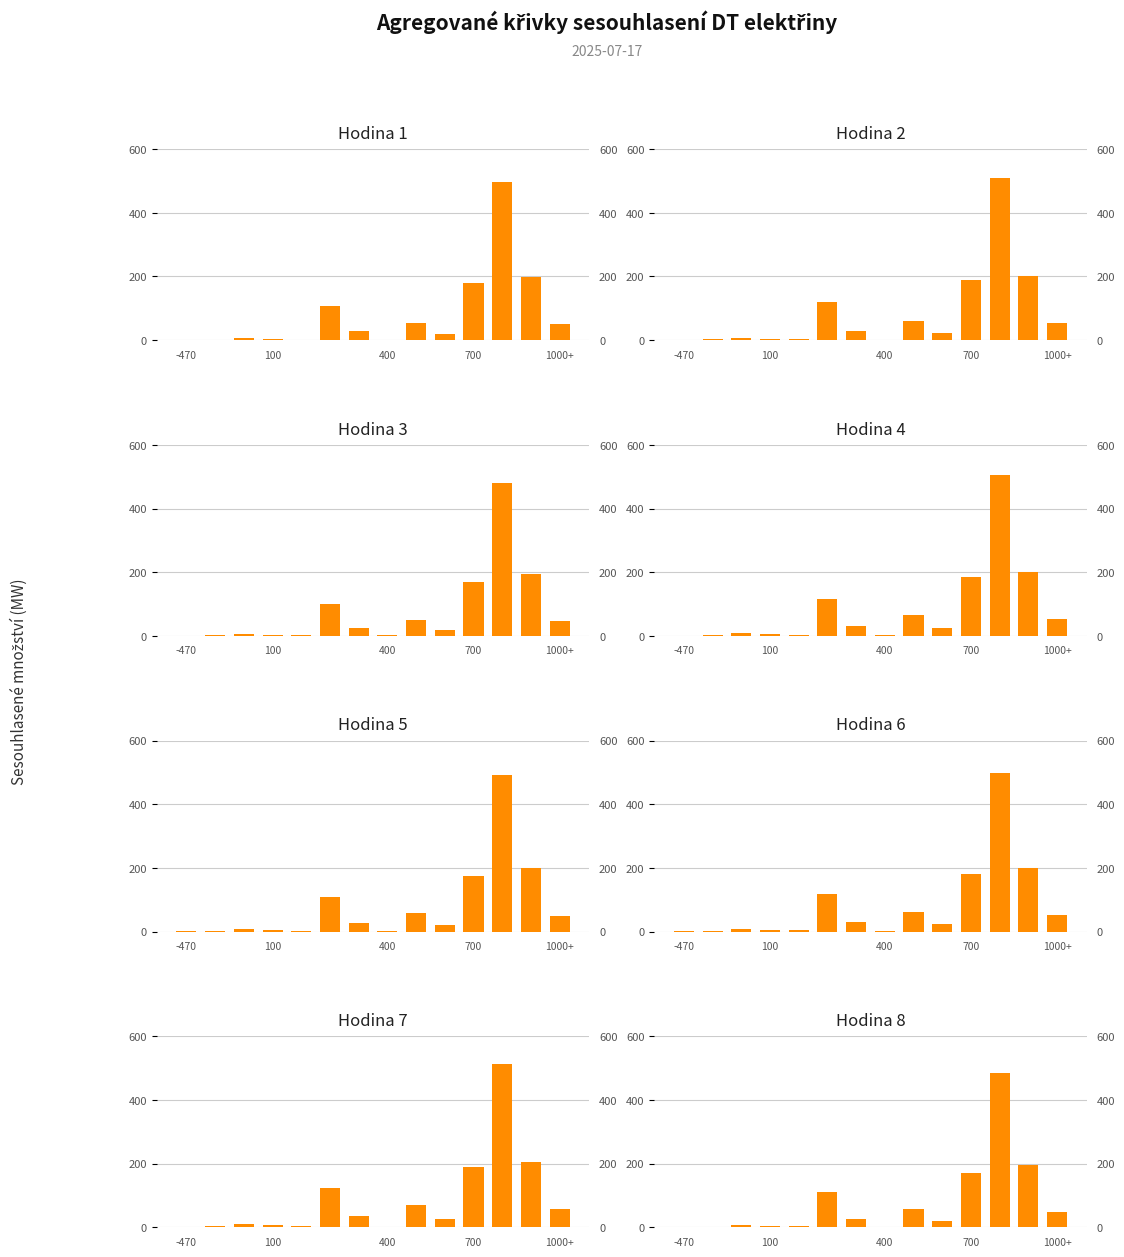

How many data points are less than 27?

7